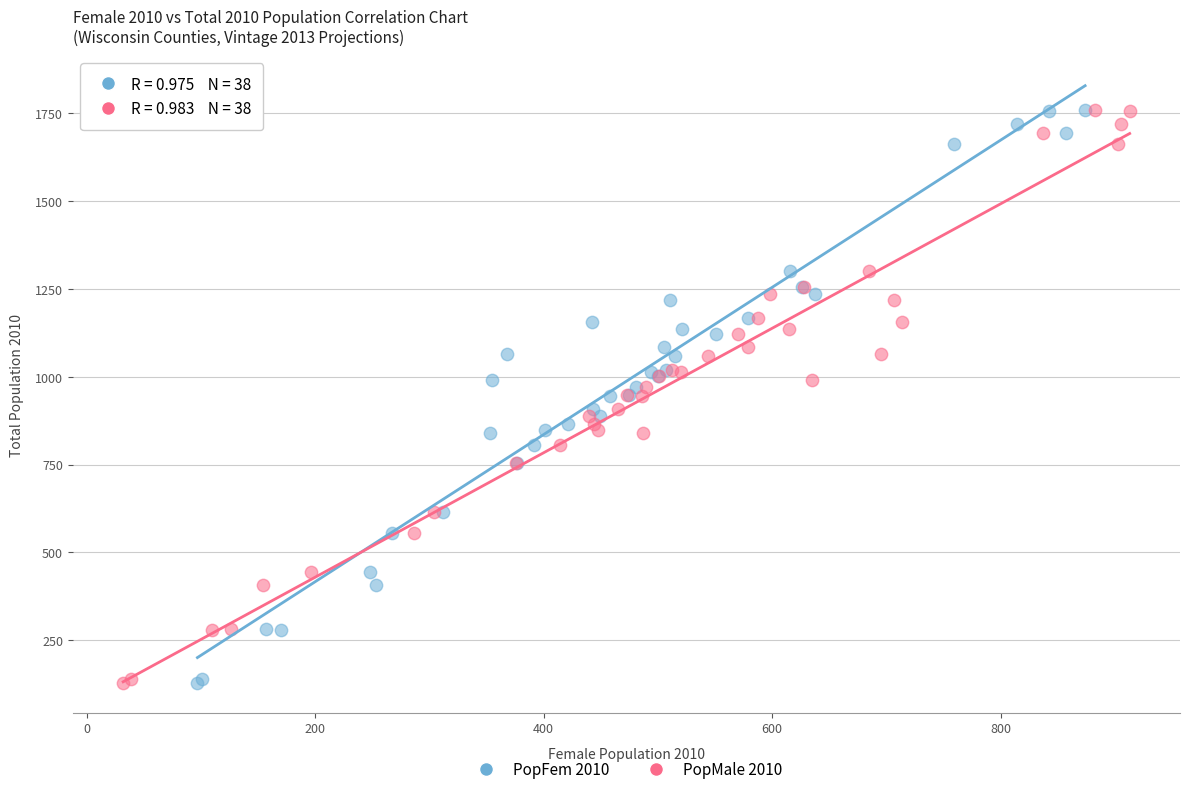

What are all the series names shown in the legend?

PopFem 2010, PopMale 2010